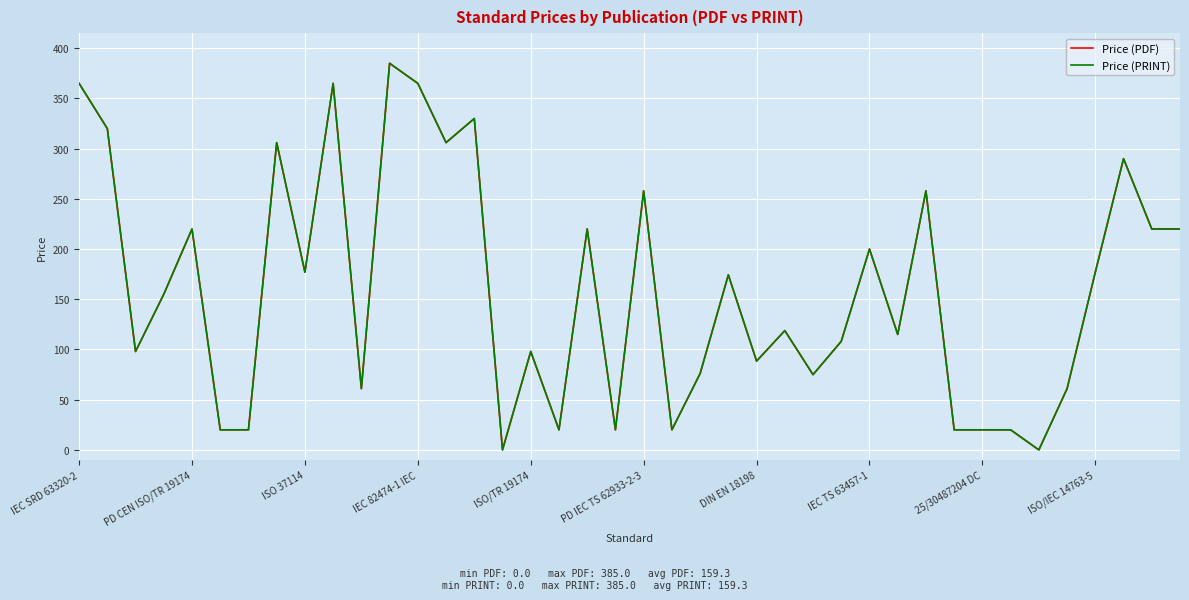

Does the chart display data point markers on the line(s)?

No